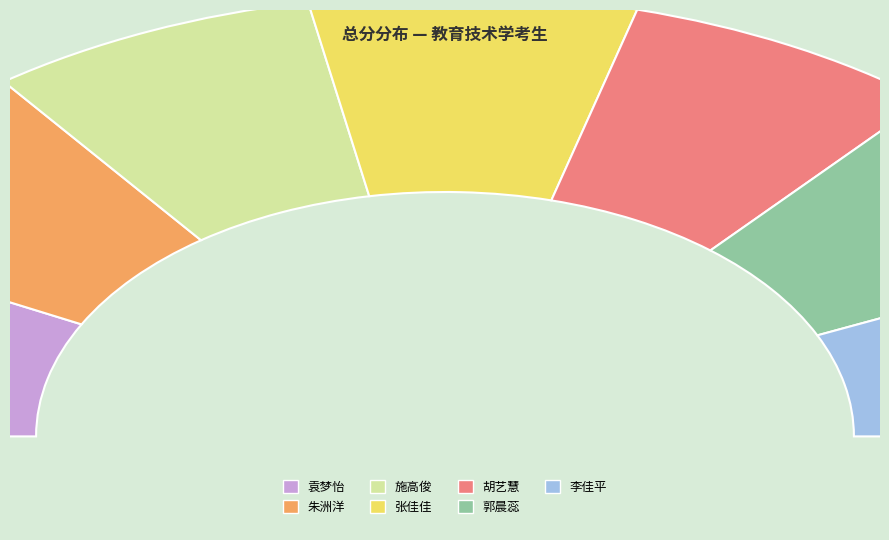

What is the total percentage of 郭晨蕊 and 朱洲洋?

28.4%